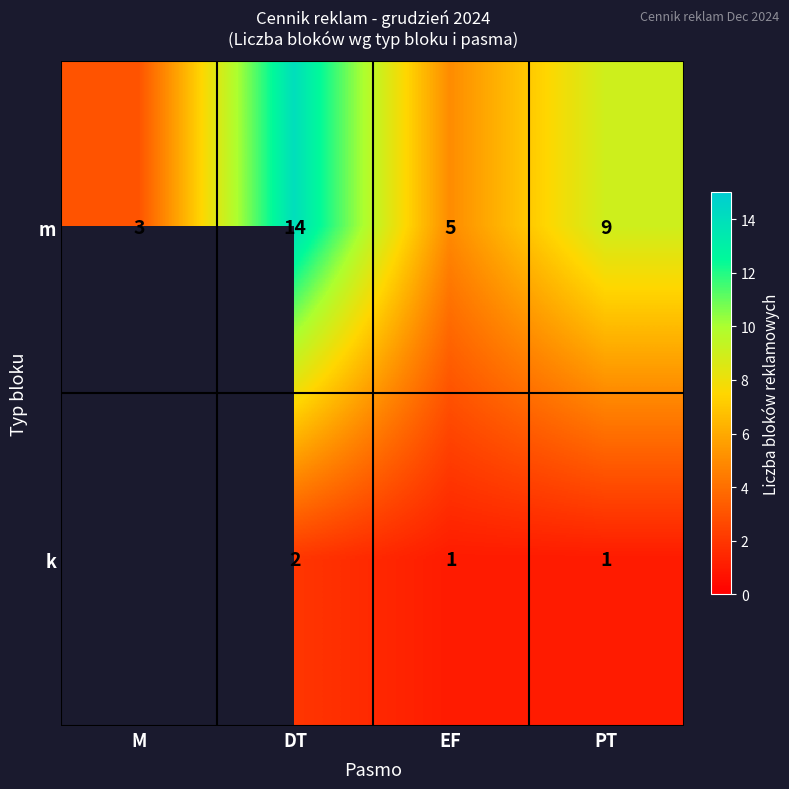

What is the maximum value shown in the chart?

14.0